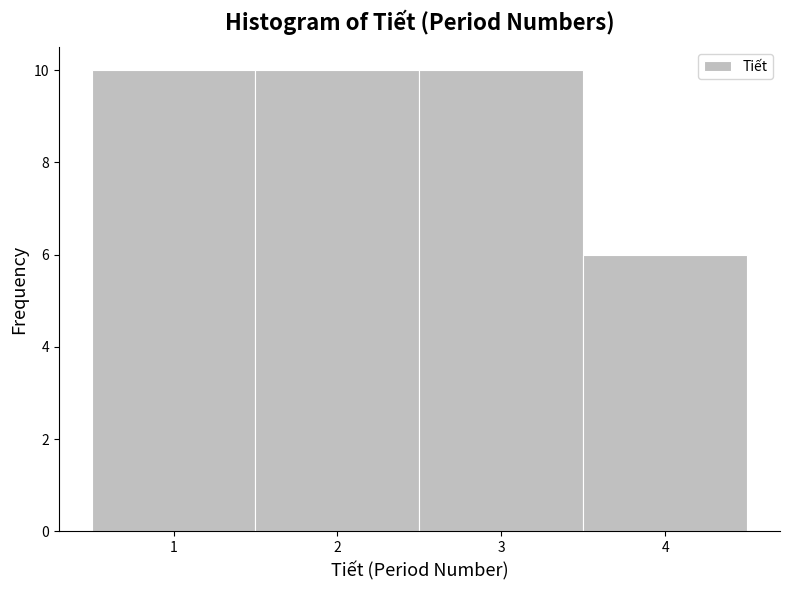

Reading left to right, transcribe this chart: for each bar, give the range it covers on the x-axis and its height. The values are not printed on the chart, so give them approximately, as read against the axis.

0.5 to 1.5: 10
1.5 to 2.5: 10
2.5 to 3.5: 10
3.5 to 4.5: 6